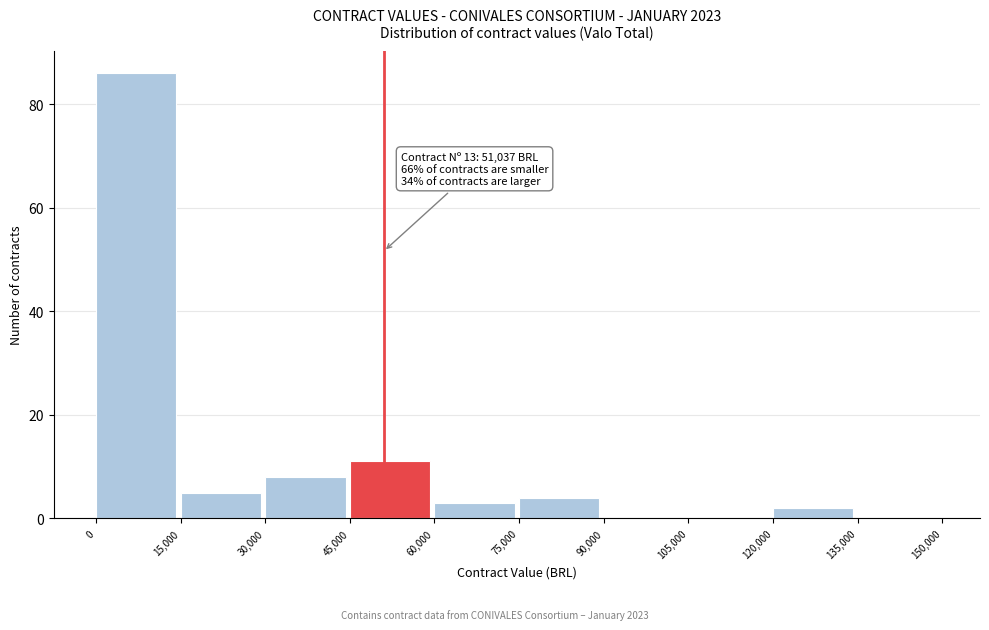

Which range on the x-axis has the tallest bar?

0 to 15,000